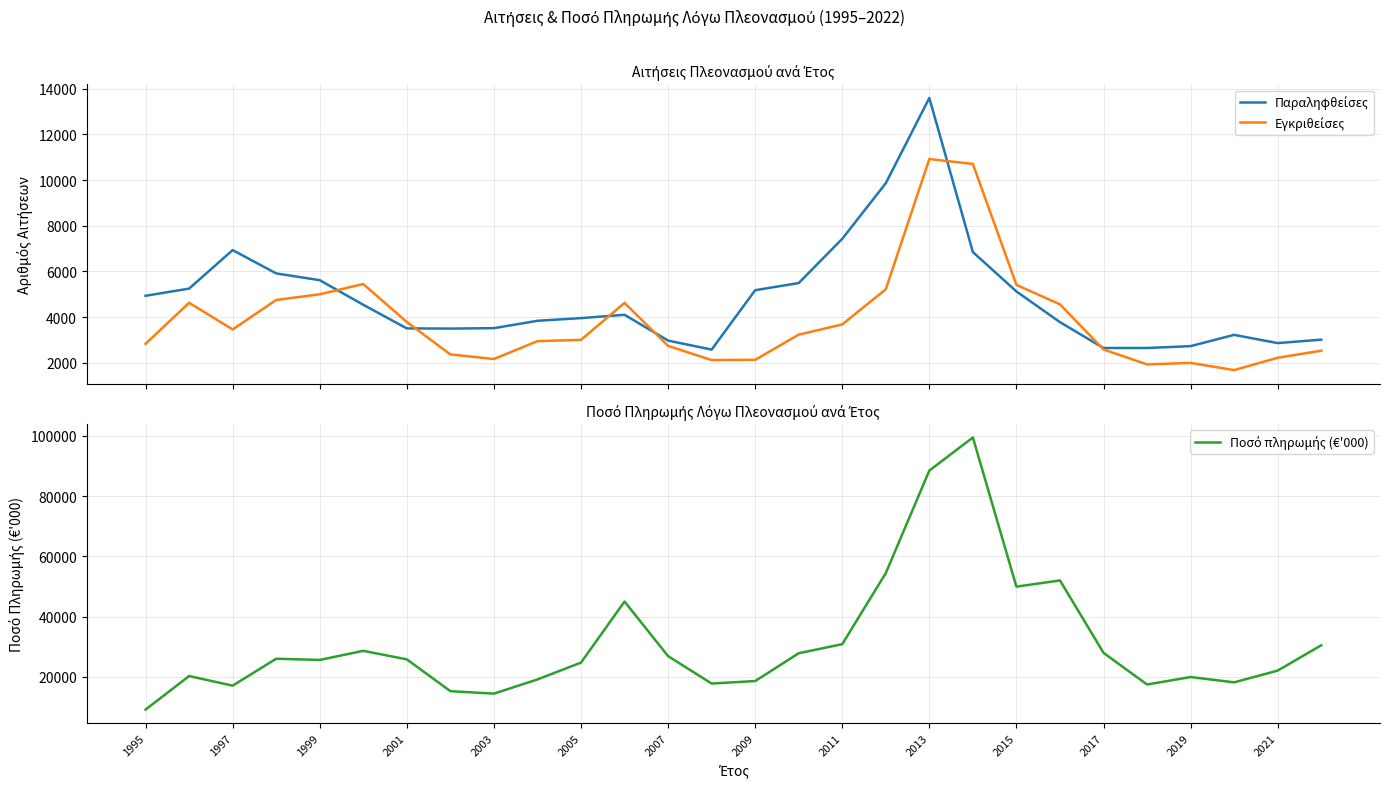

List the series in order of their peak value, lowest first.

Εγκριθείσες, Παραληφθείσες, Ποσό πληρωμής (€'000)